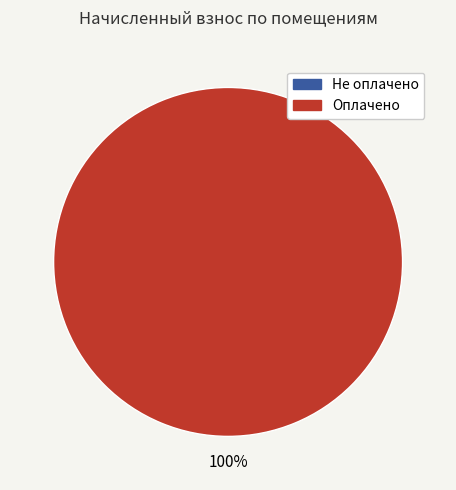

Which has a higher value, 1 or 2?

2